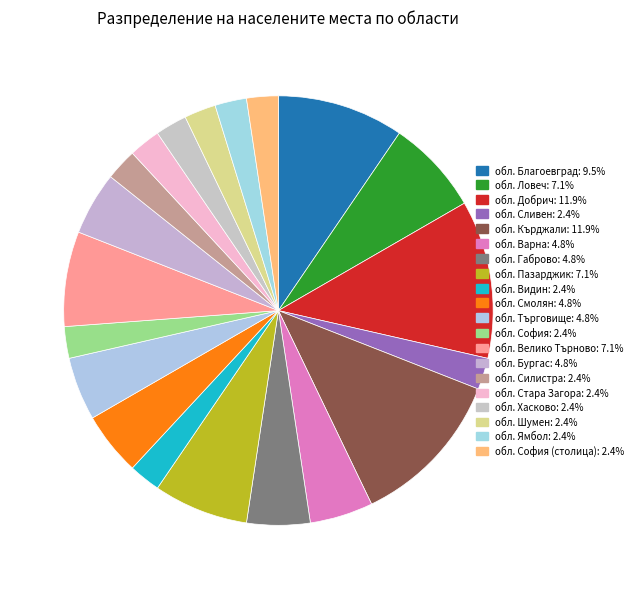

How many segments does this pie chart have?

20